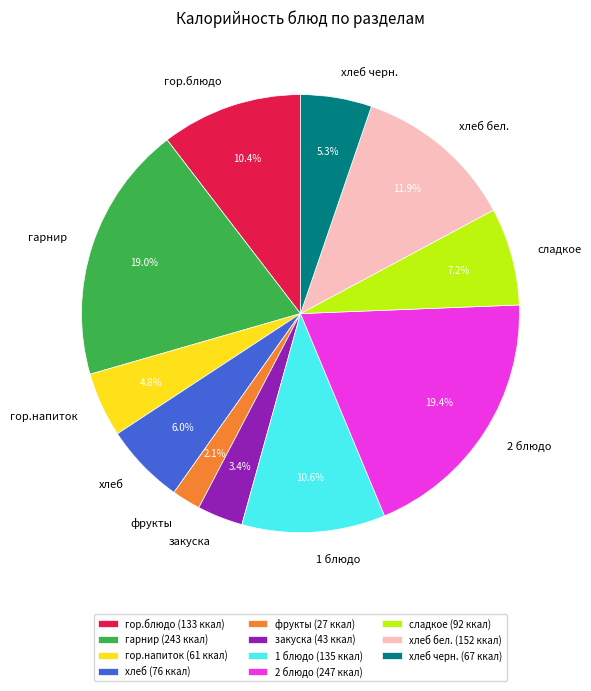

To the nearest percent, what is the difference between the хлеб черн. and хлеб бел. slice percentages?

7%